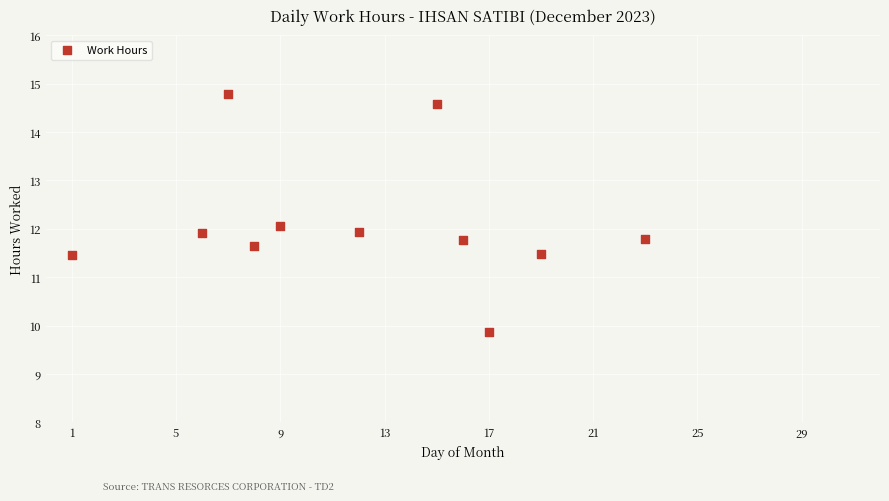

What is the range of X values (max minus min)?

22.0